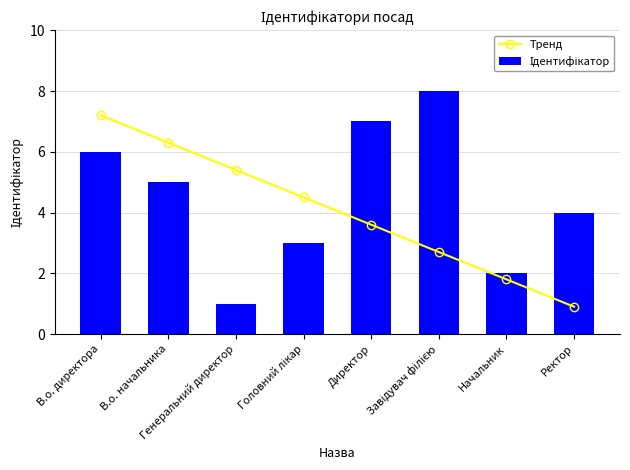

List the labels in order of Тренд value, smallest first.

Ректор, Начальник, Завідувач філією, Директор, Головний лікар, Генеральний директор, В.о. начальника, В.о. директора